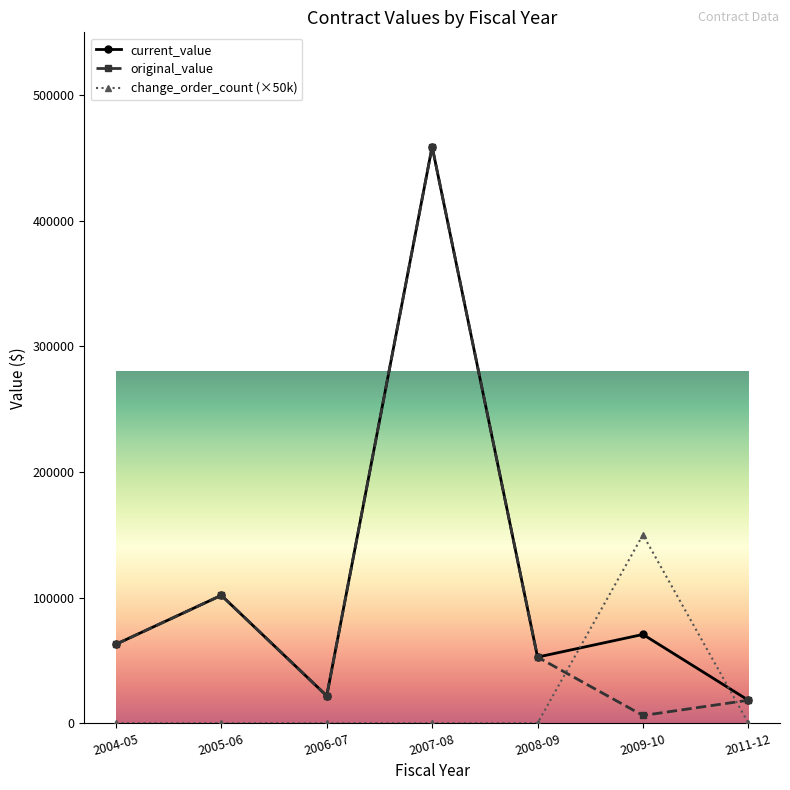

What is the label of the 7th point from the left?

2011-12